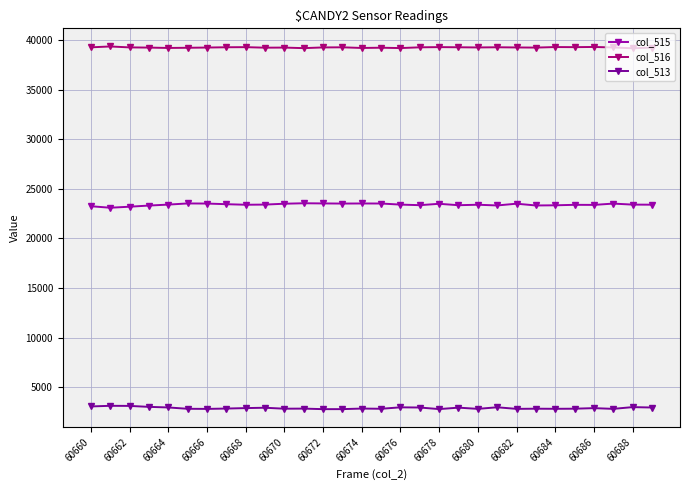

How many lines are shown in the chart?

3